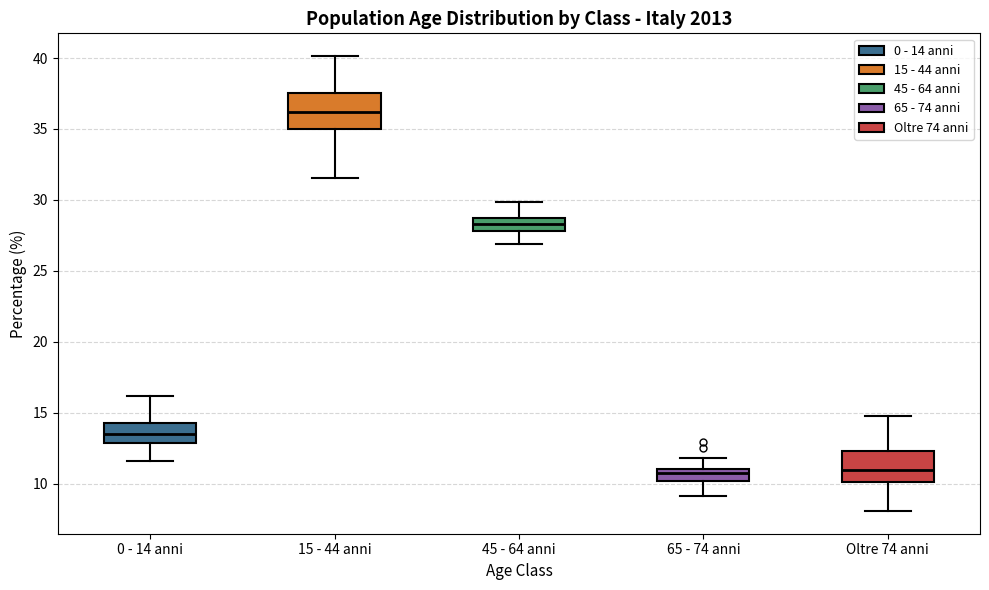

Where does the lower whisker of the box for 65 - 74 anni end on the y-axis? The values are not printed on the chart, so give them approximately, as read against the axis.

9.0